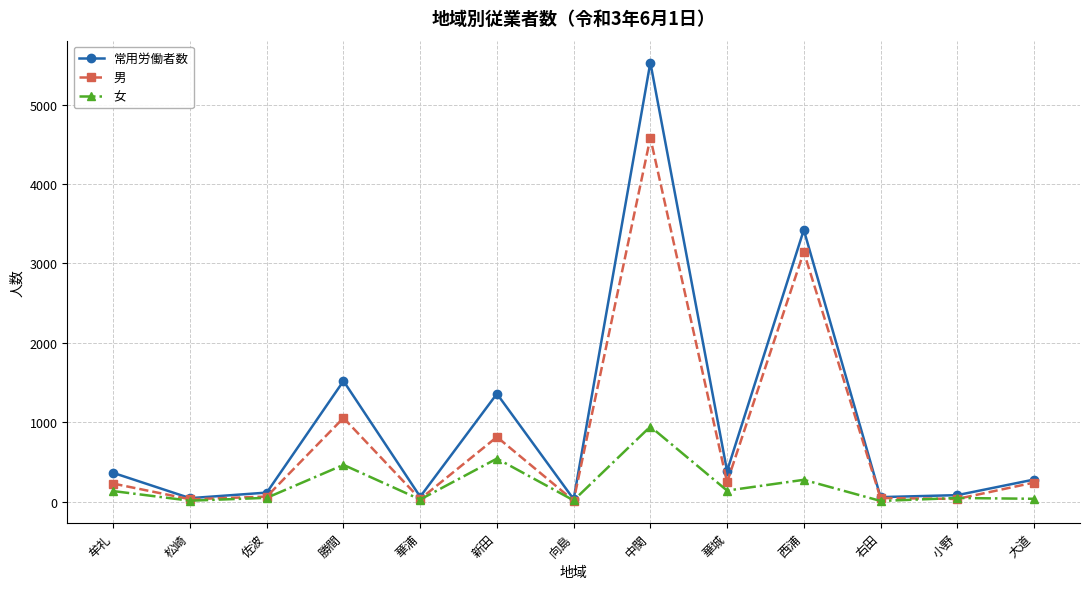

What is the smallest value displayed?

11